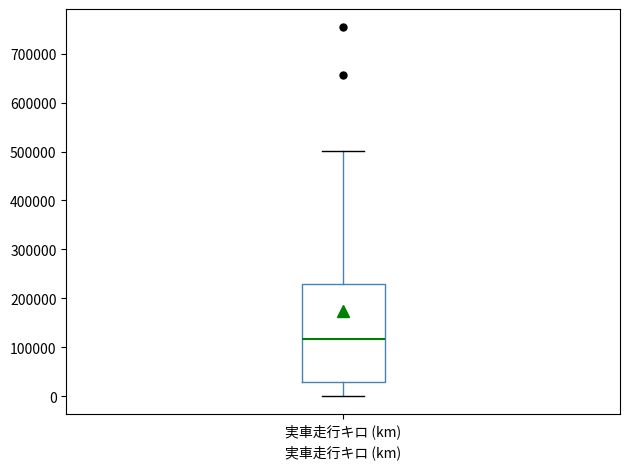

Read this box plot against the y-axis: the position of the median line, the range covered by the box, and the ends of both whiskers. The values are not printed on the chart, so give them approximately, as read against the axis.

median 120000, box 30000 to 230000, whiskers 0 to 500000